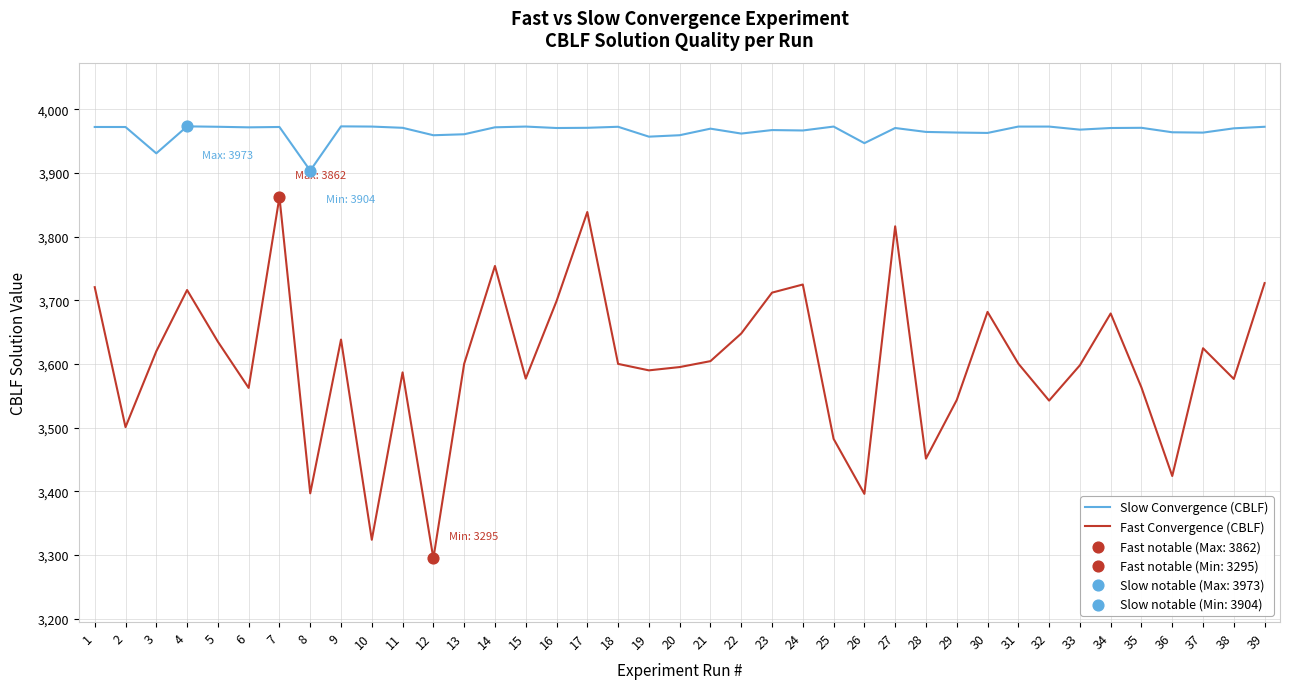

At how many categories does at least one series exceed 3512?

39